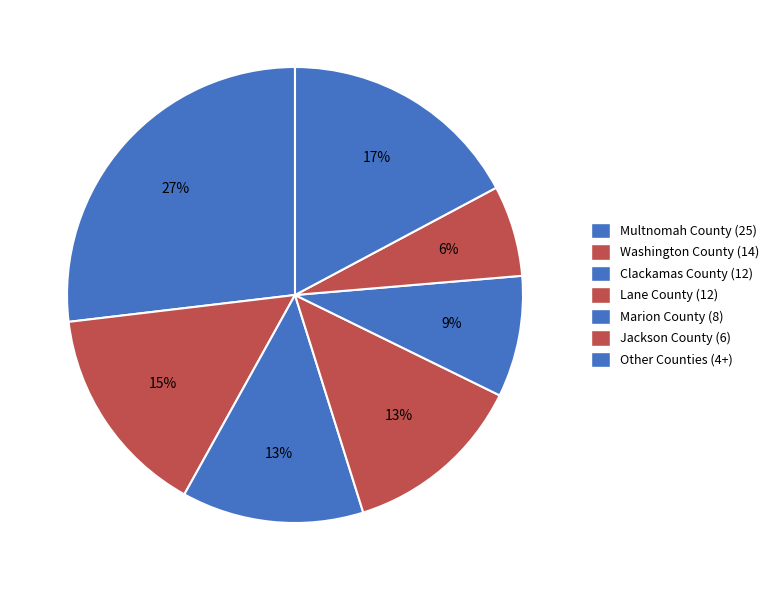

Count the number of slices in the pie.

7